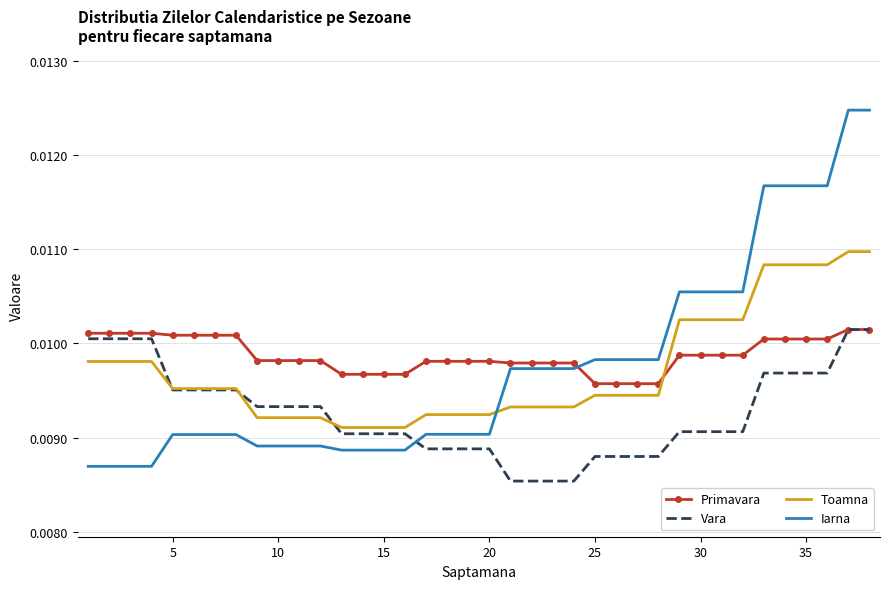

Which series has the largest range (max minus min)?

Iarna